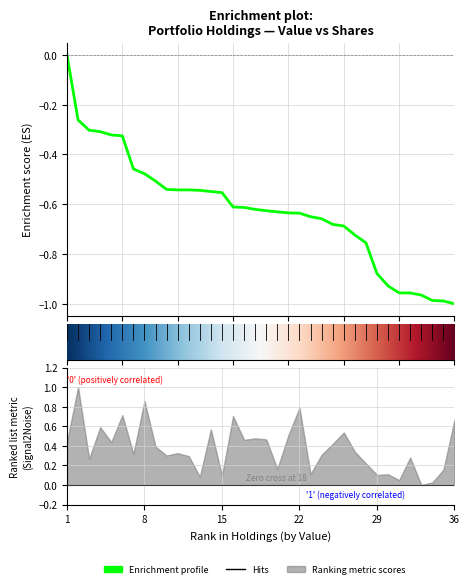

What value does the data have at HBAN?

-1.0